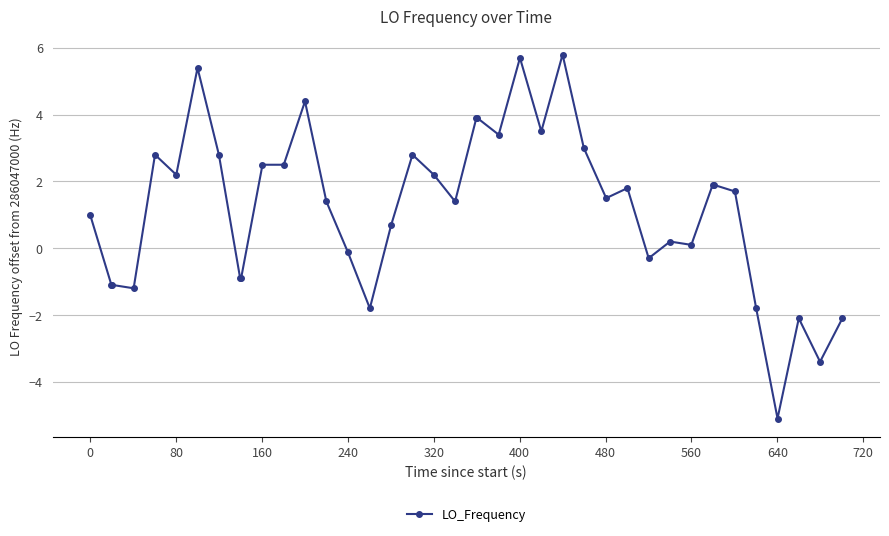

What is the value of the 23rd point from the left?

3.4